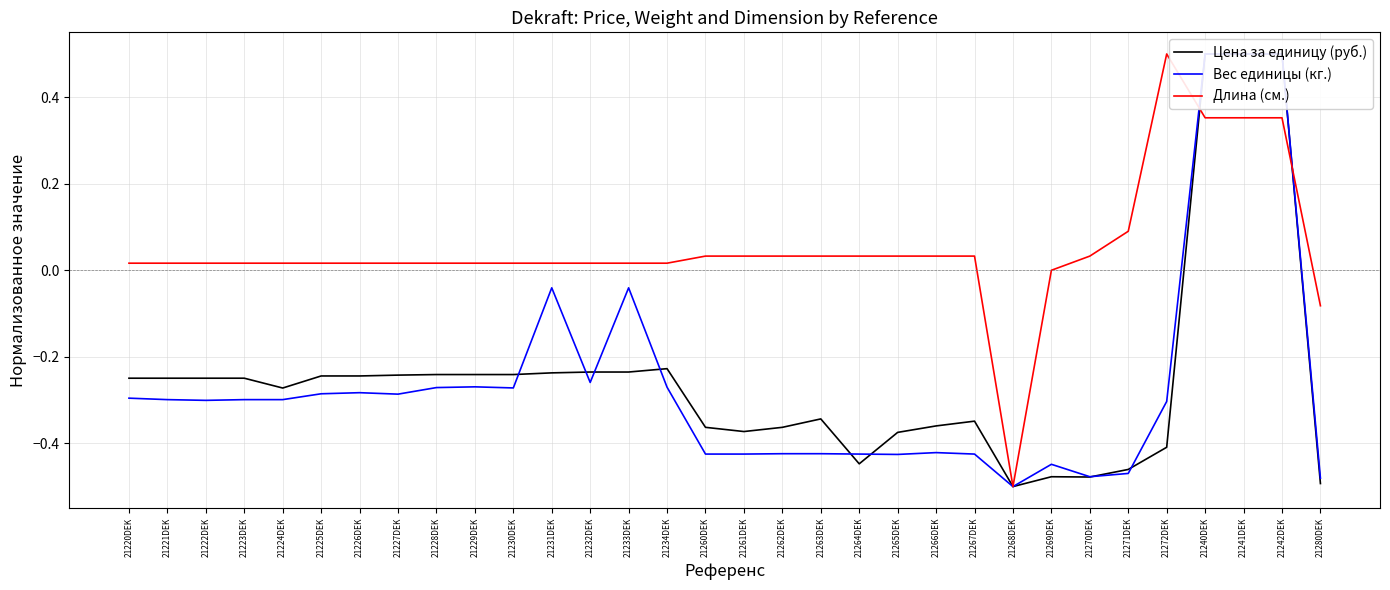

Count the number of data series in this chart.

3